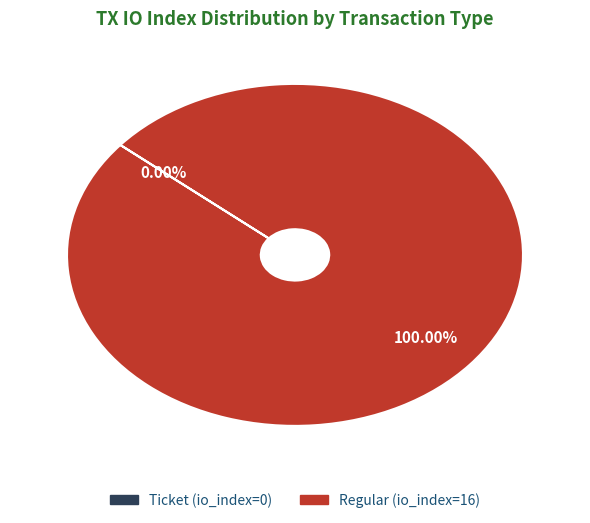

To the nearest percent, what portion does Regular (index 16) represent?

100%